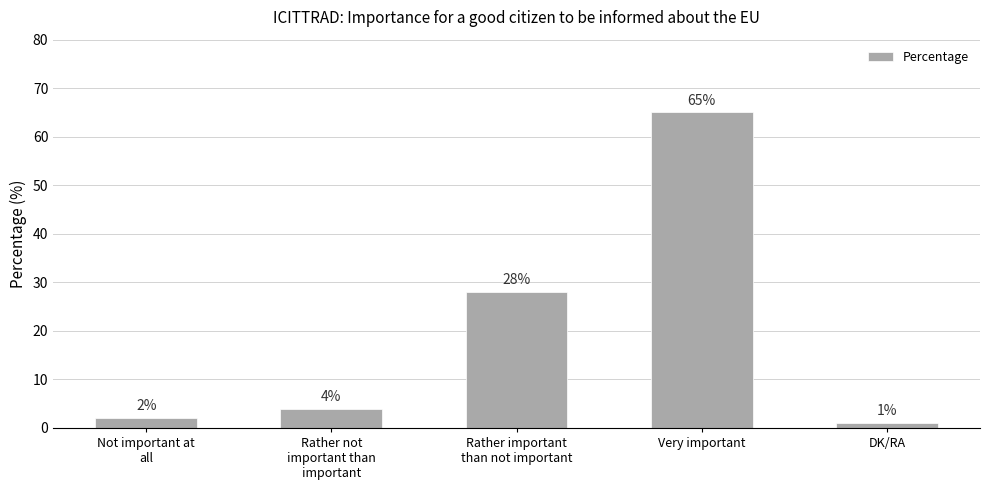

Count the number of categories in the chart.

5